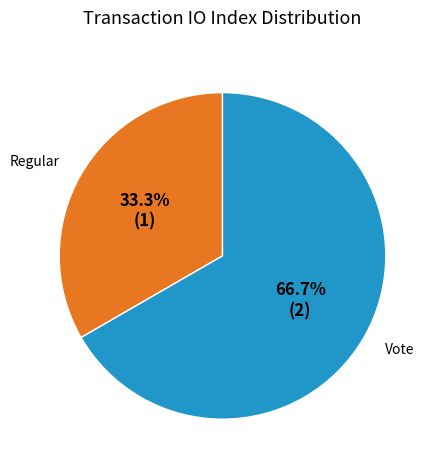

What is the smallest slice in the pie chart?

Regular